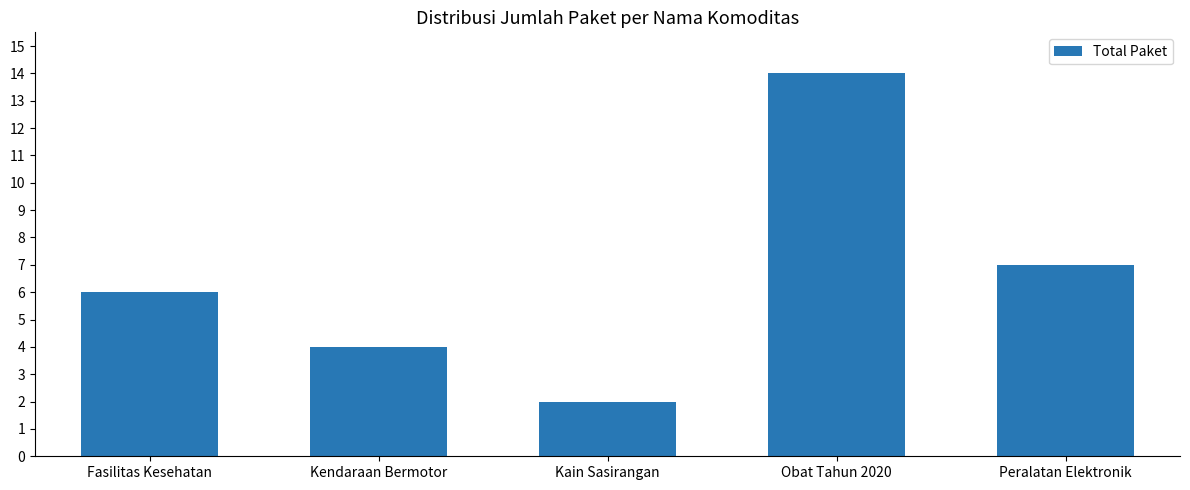

Which has a higher value, Fasilitas Kesehatan or Peralatan Elektronik?

Peralatan Elektronik